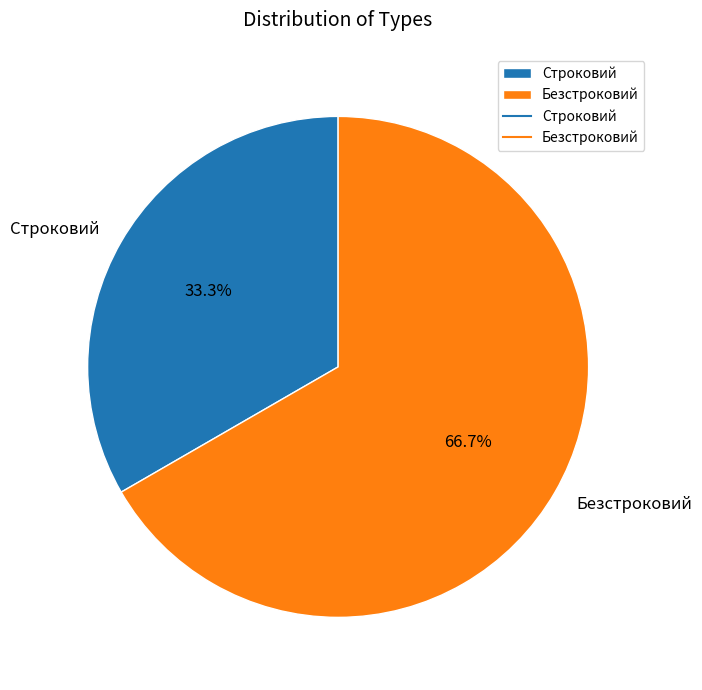

Which category has the biggest portion of the pie?

Безстроковий